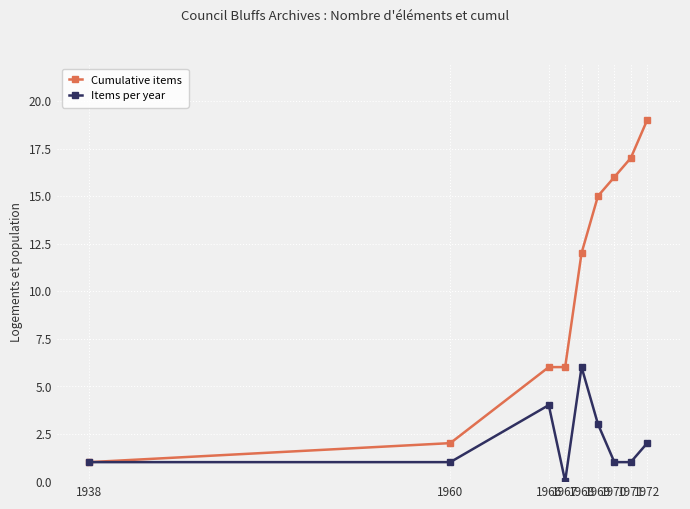

What are all the series names shown in the legend?

Cumulative items, Items per year